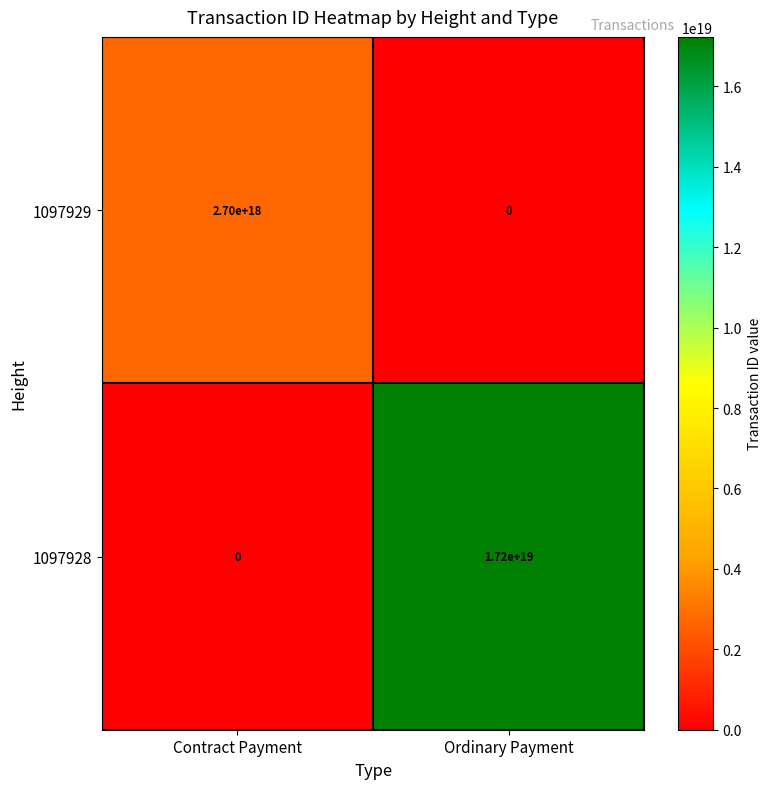

True or false: 1097929 has a value of 4618686483750398976 at Contract Payment.

False